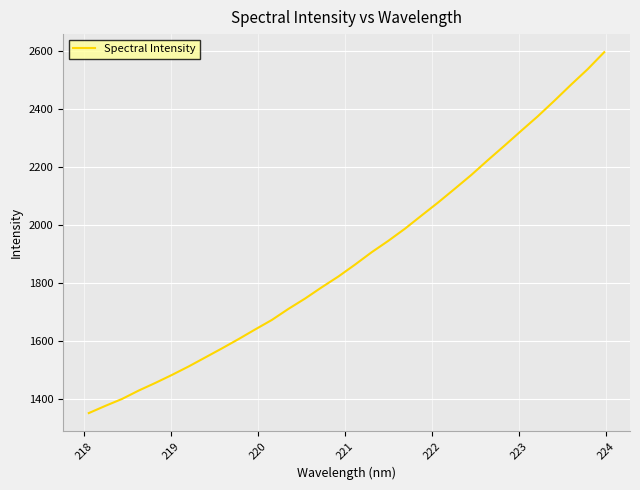

What is the difference between the maximum and minimum values?

1241.7